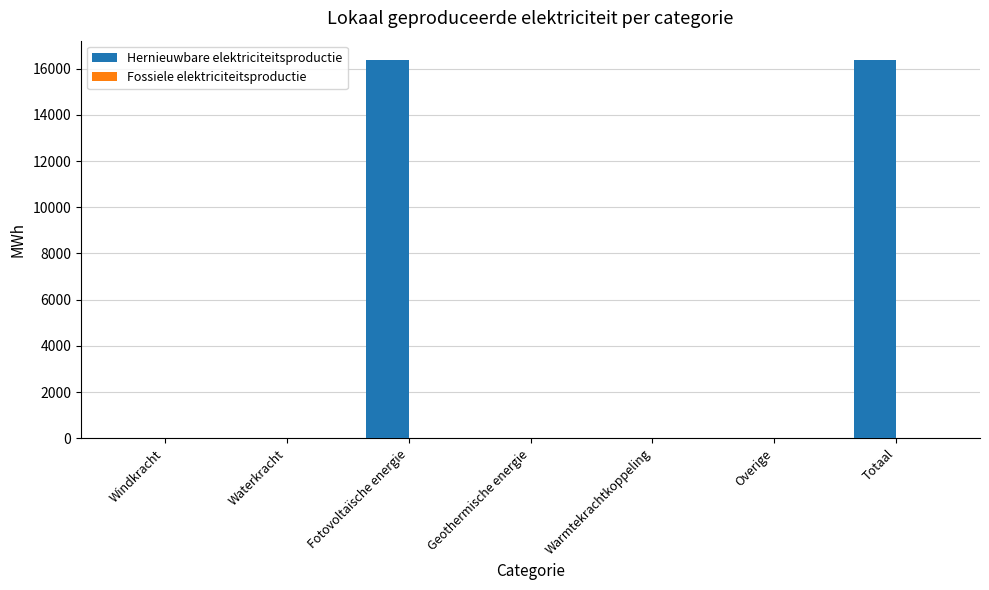

Reading right to left, transcribe all the data shown in this chart.

Totaal=16390.1	Overige=0.0	Warmtekrachtkoppeling=0.0	Geothermische energie=0.0	Fotovoltaïsche energie=16390.1	Waterkracht=0.0	Windkracht=0.0